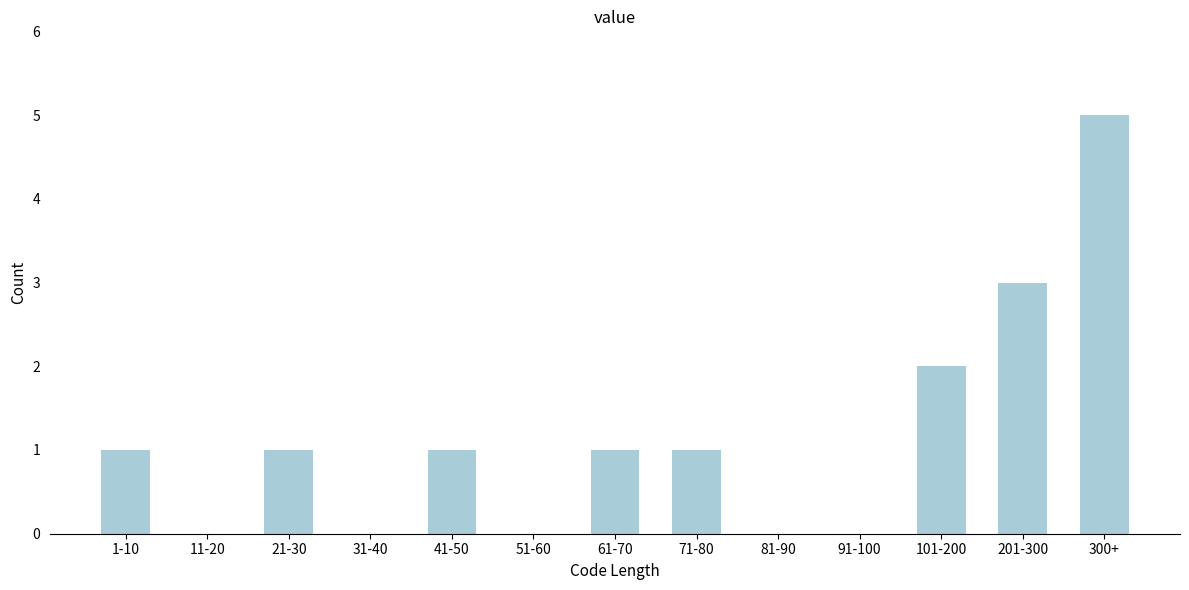

Reading left to right, extract all data points from this chart.

1-10=1	11-20=0	21-30=1	31-40=0	41-50=1	51-60=0	61-70=1	71-80=1	81-90=0	91-100=0	101-200=2	201-300=3	300+=5